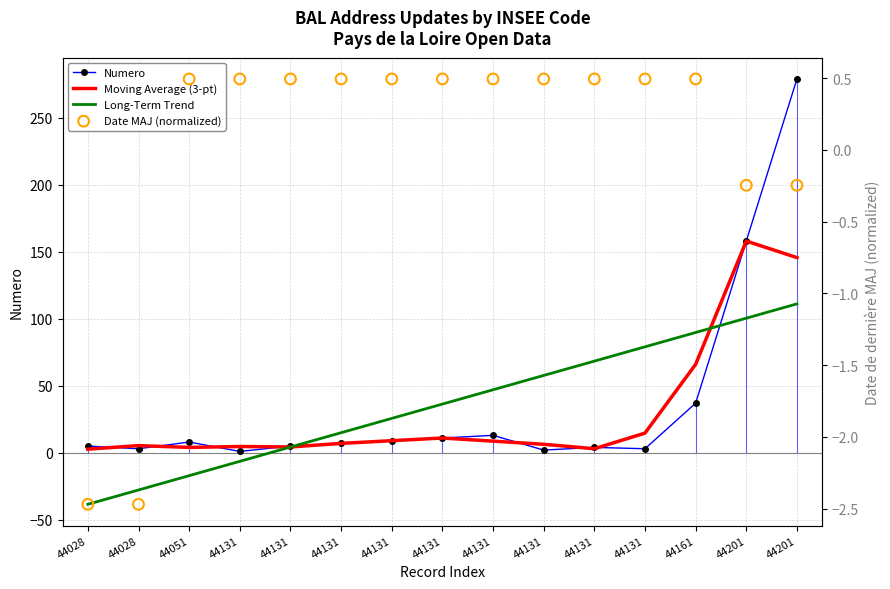

Which series has the largest Y range (max minus min)?

Numero